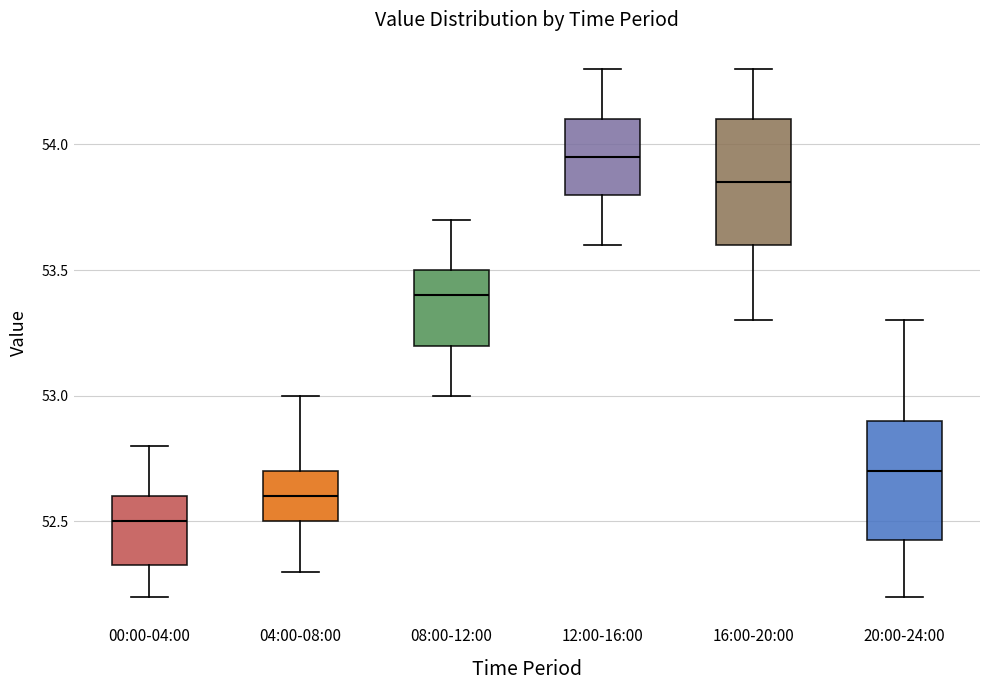

Which box has the lowest median line?

00:00-04:00